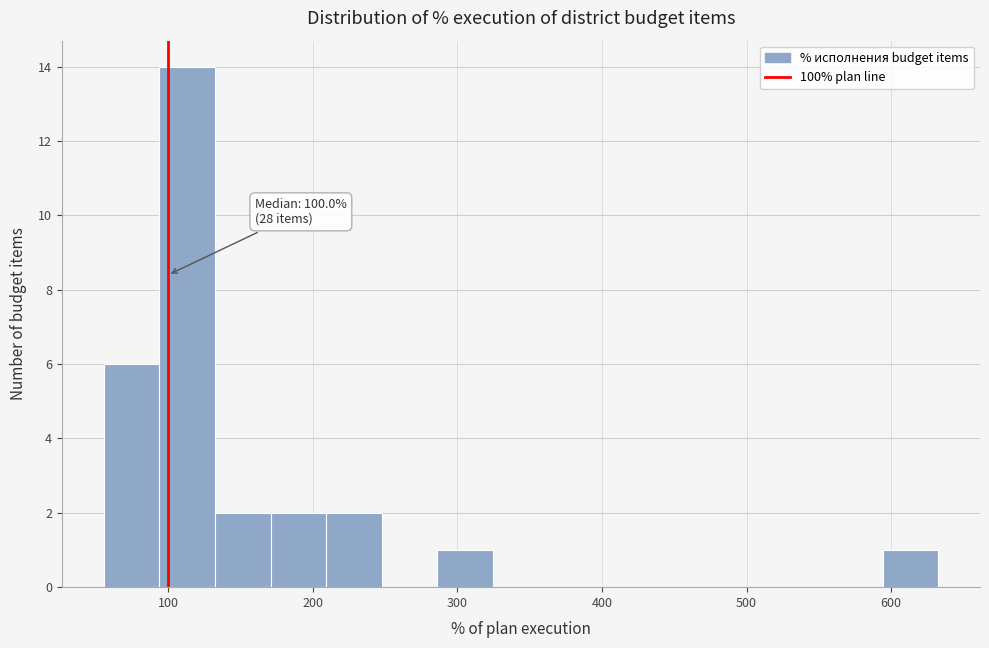

Read against the x-axis, roughly where is the centre of the tallest bar?

110